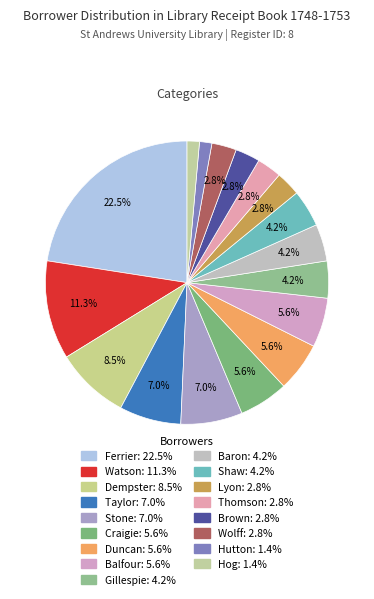

Is there any slice that represents more than half of the pie?

No